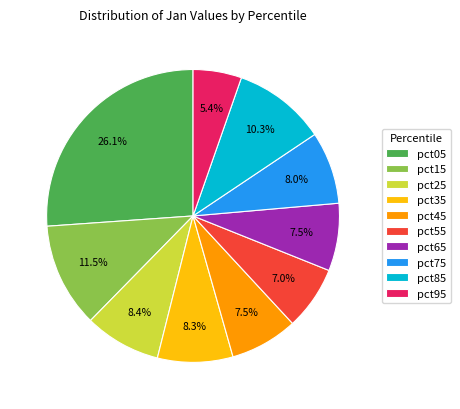

Count the number of slices in the pie.

10